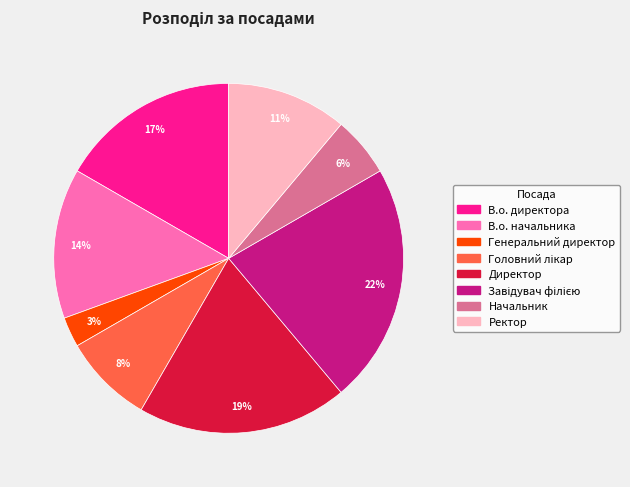

Which category has the smallest portion of the pie?

Генеральний директор